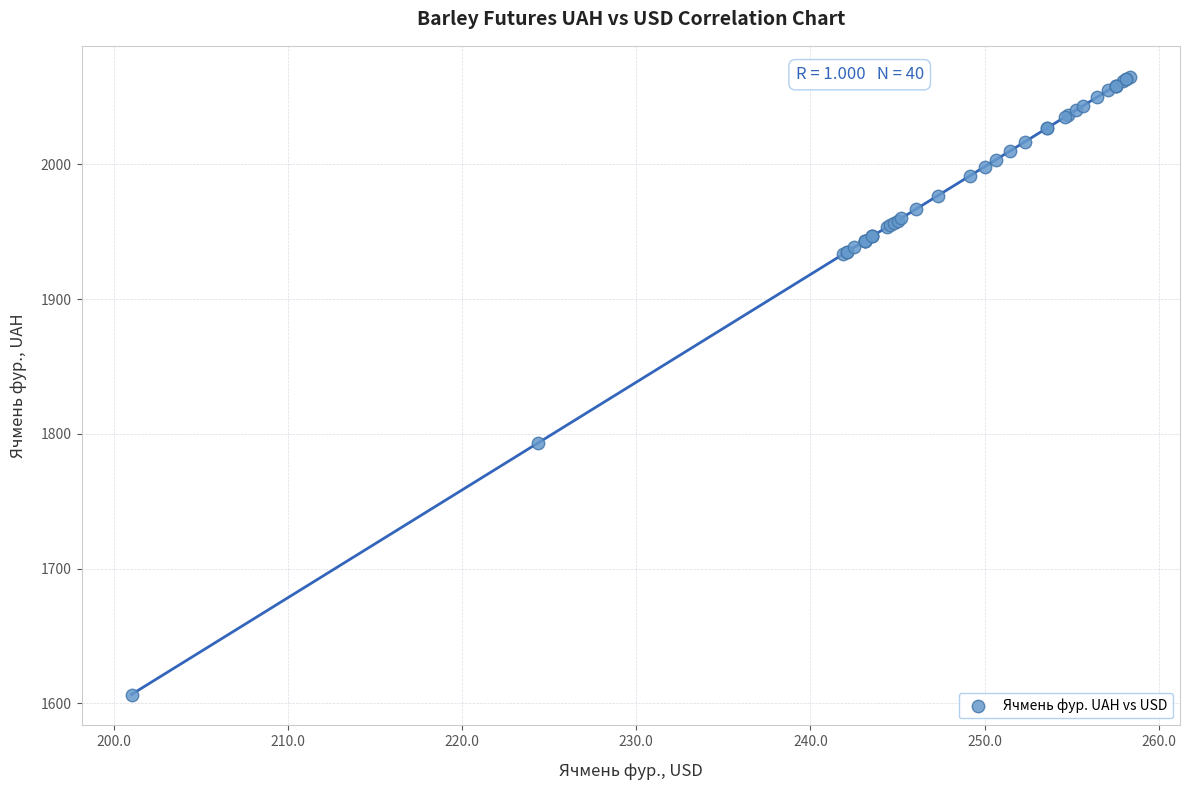

What Y value in the scatter plot is closest to 1835?

1793.3